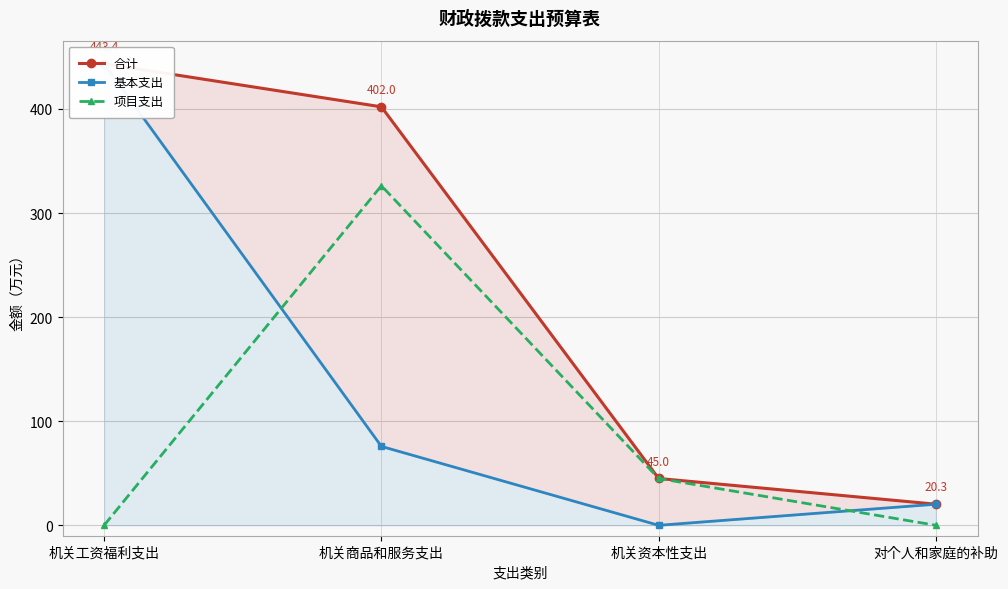

Reading left to right, transcribe all the data shown in this chart.

合计: 机关工资福利支出=443.4	机关商品和服务支出=402.0	机关资本性支出=45.0	对个人和家庭的补助=20.3
基本支出: 机关工资福利支出=443.4	机关商品和服务支出=75.8	机关资本性支出=0.0	对个人和家庭的补助=20.3
项目支出: 机关工资福利支出=0.0	机关商品和服务支出=326.2	机关资本性支出=45.0	对个人和家庭的补助=0.0